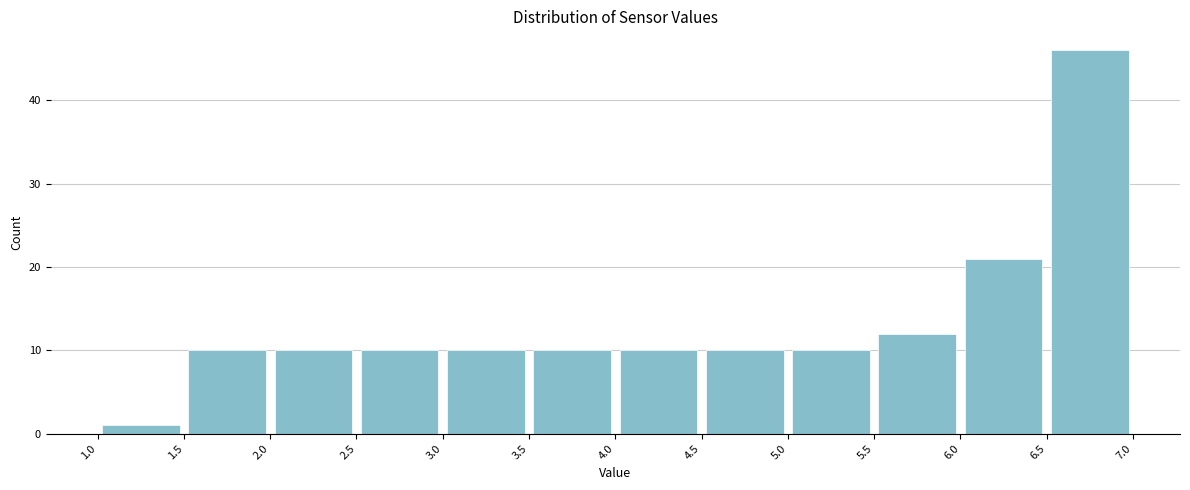

Reading left to right, transcribe this chart: for each bar, give the range it covers on the x-axis and its height. The values are not printed on the chart, so give them approximately, as read against the axis.

1.0 to 1.5: 1
1.5 to 2.0: 10
2.0 to 2.5: 10
2.5 to 3.0: 10
3.0 to 3.5: 10
3.5 to 4.0: 10
4.0 to 4.5: 10
4.5 to 5.0: 10
5.0 to 5.5: 10
5.5 to 6.0: 12
6.0 to 6.5: 21
6.5 to 7.0: 46